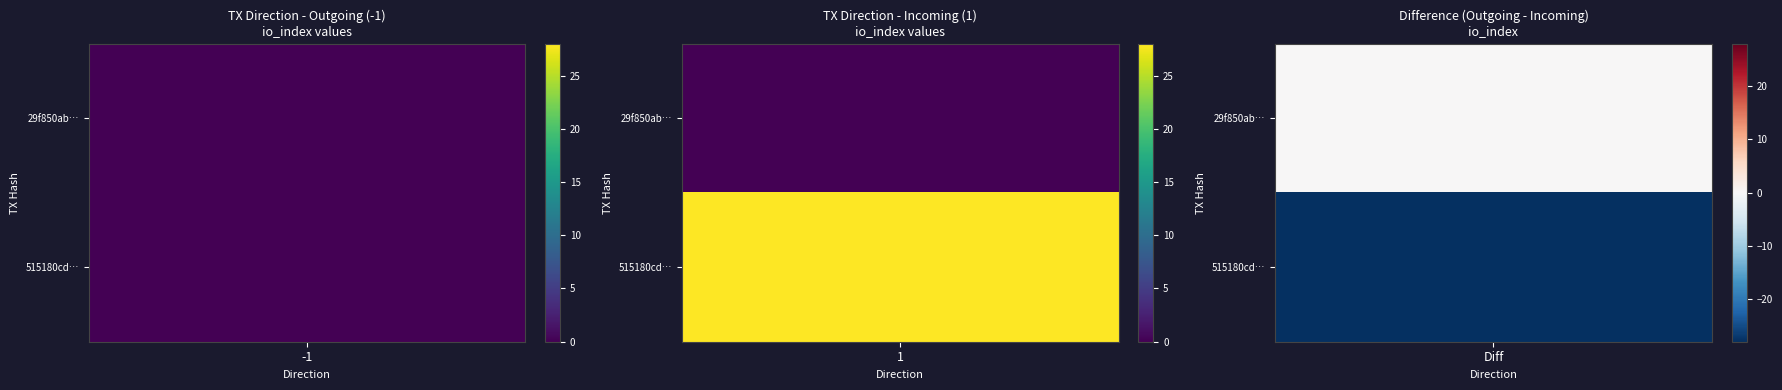

At which category is the sum across all series the highest?

1